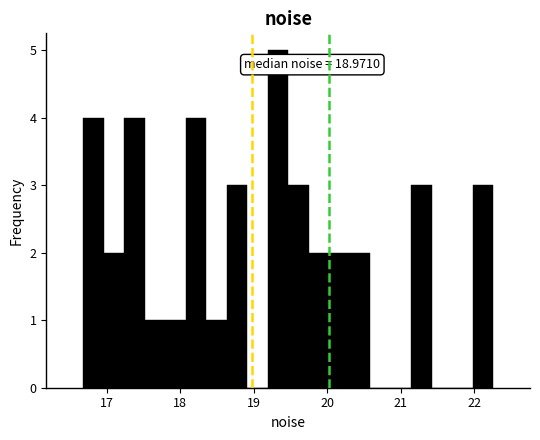

Read against the x-axis, roughly where is the centre of the tallest bar?

19.3